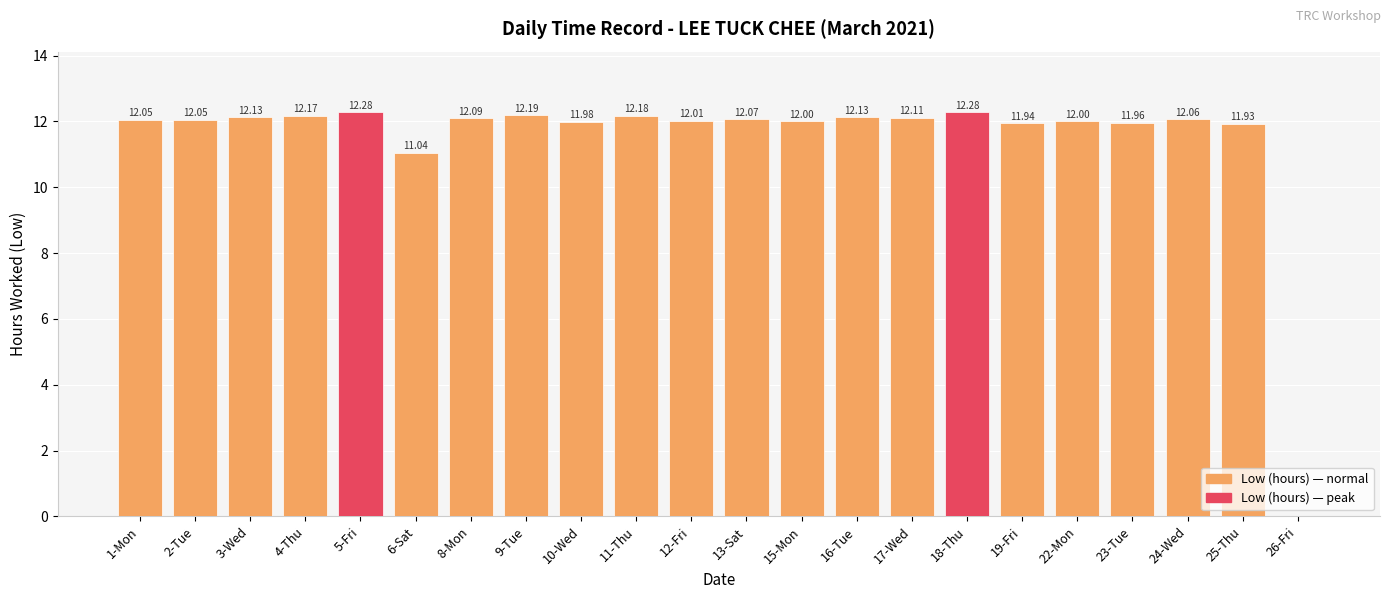

Reading left to right, what are all the values shown in this chart?

12.1	12.1	12.1	12.2	12.3	11.0	12.1	12.2	12.0	12.2	12.0	12.1	12.0	12.1	12.1	12.3	11.9	12.0	12.0	12.1	11.9	0.0